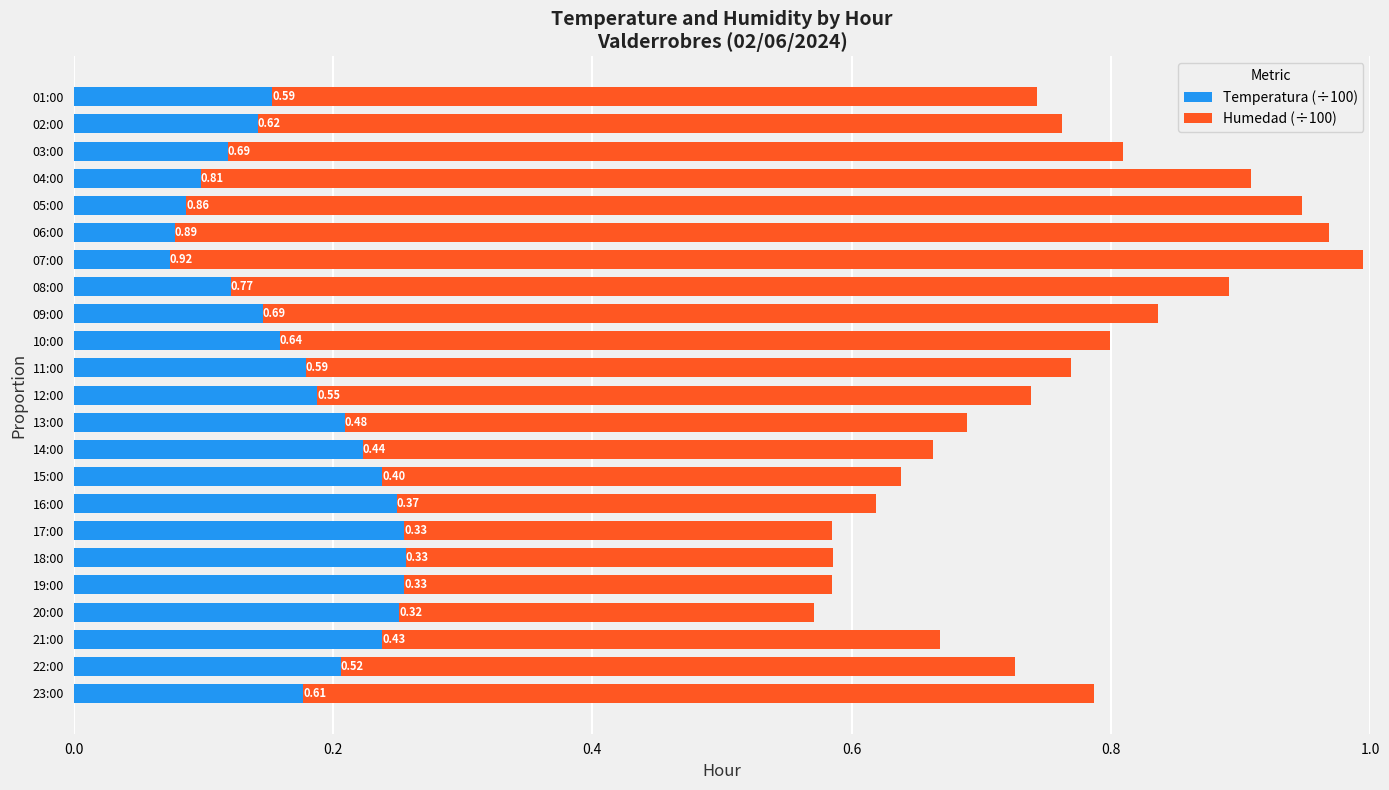

What is the sum of all Temperatura (÷100) values?

4.1